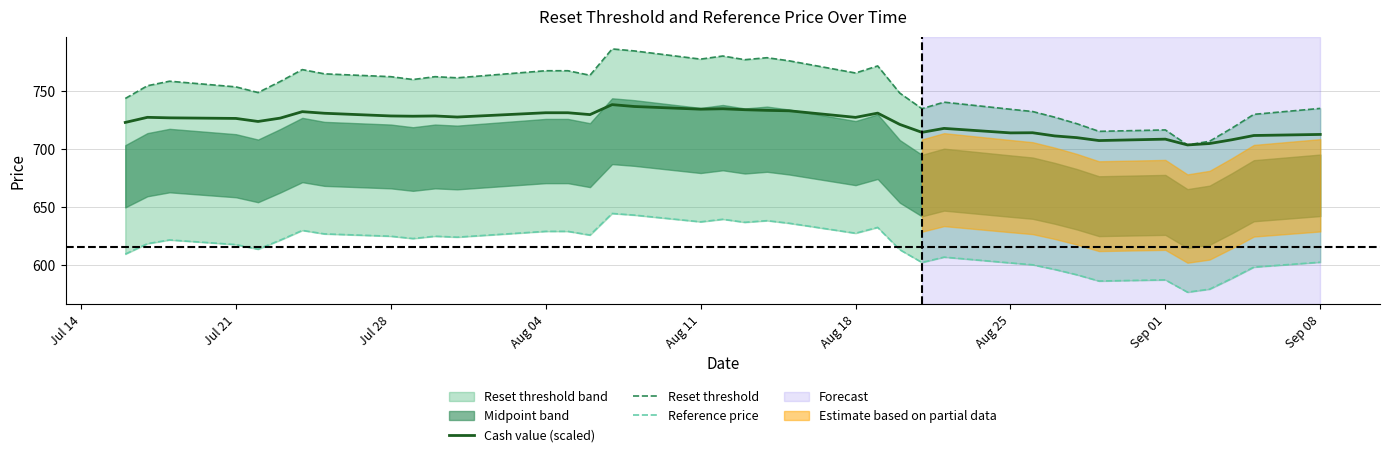

True or false: Cash value (scaled) and Reset threshold cross at least once.

False